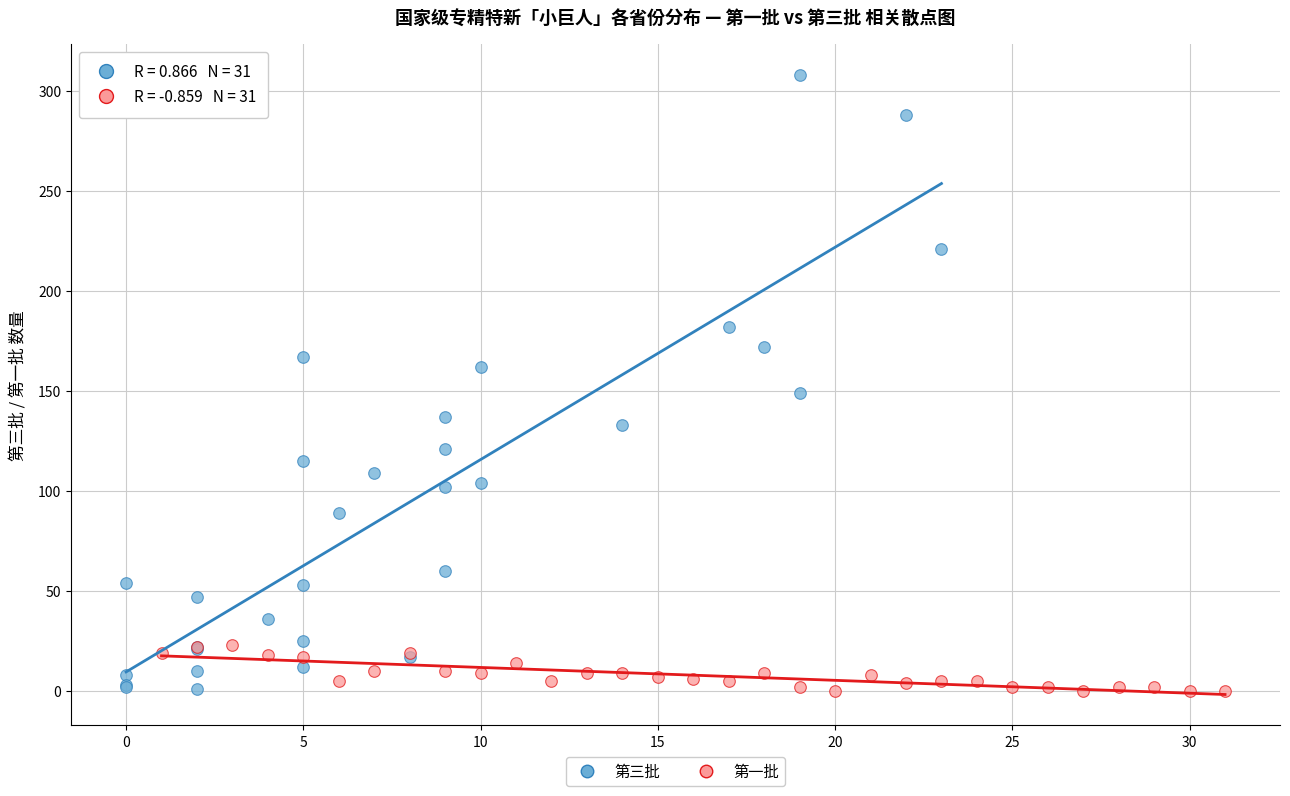

Which series has the widest spread of Y values?

第三批